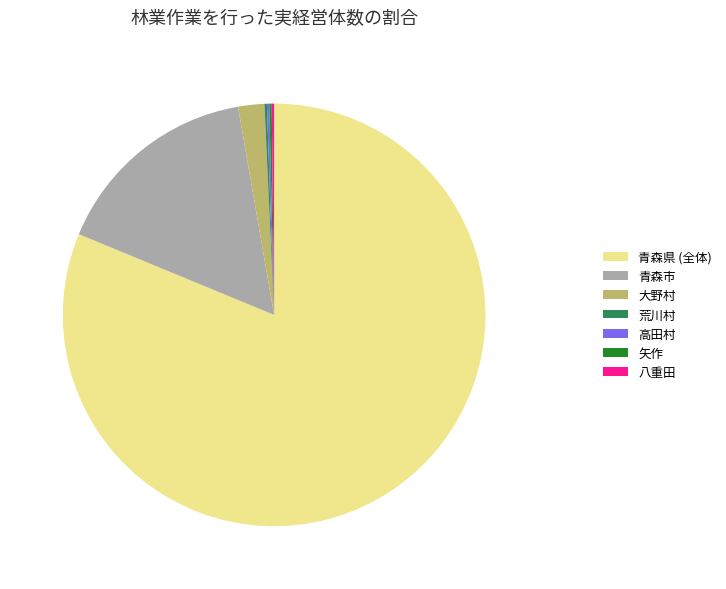

The 大野村 slice represents 2% of the pie. True or false?

True